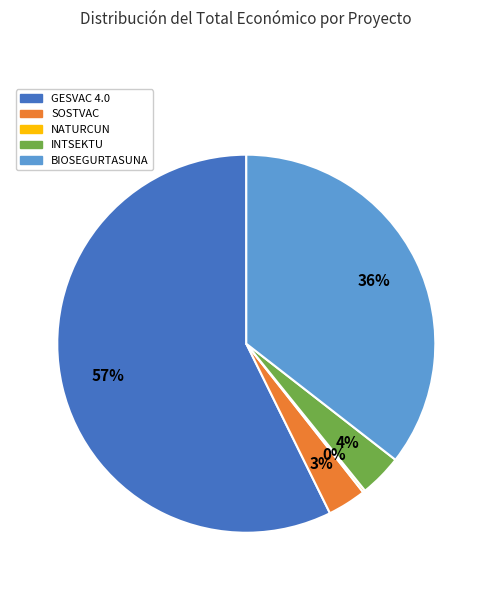

Is the sum of GESVAC 4.0 and BIOSEGURTASUNA greater than half?

Yes